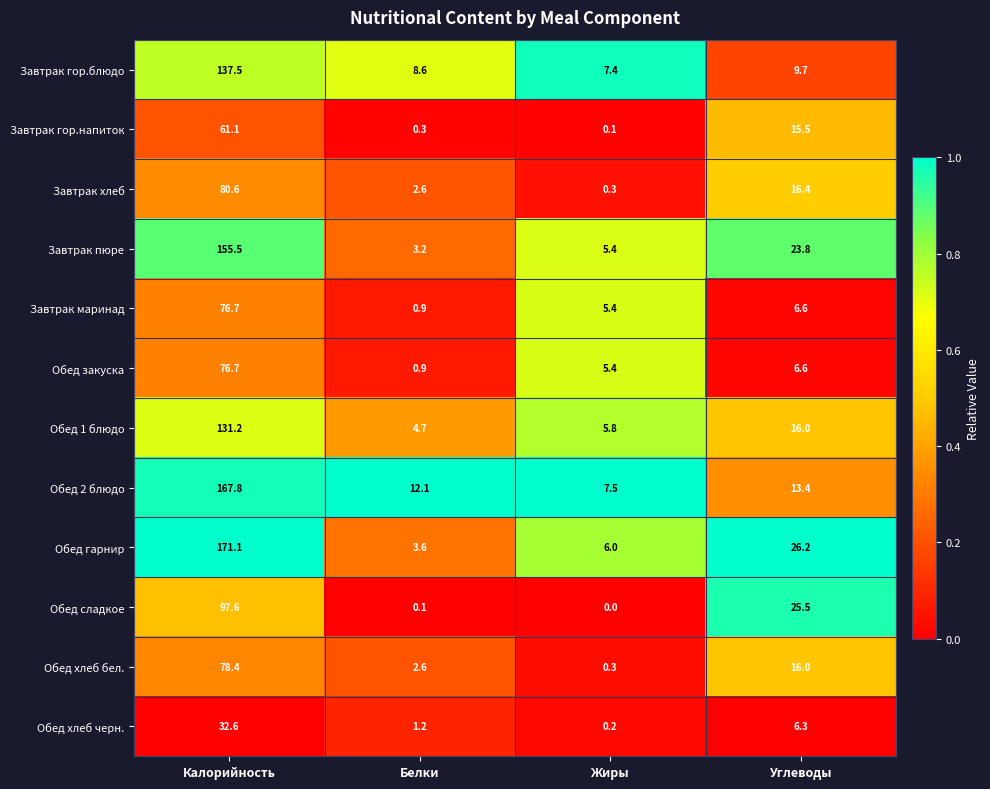

Rank the categories by Обед хлеб черн. value from highest to lowest.

Калорийность, Углеводы, Белки, Жиры